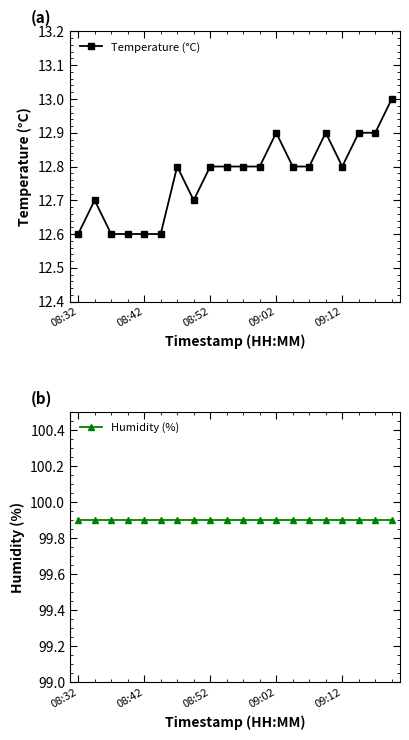

What is the minimum value for Temperature (°C)?

12.6